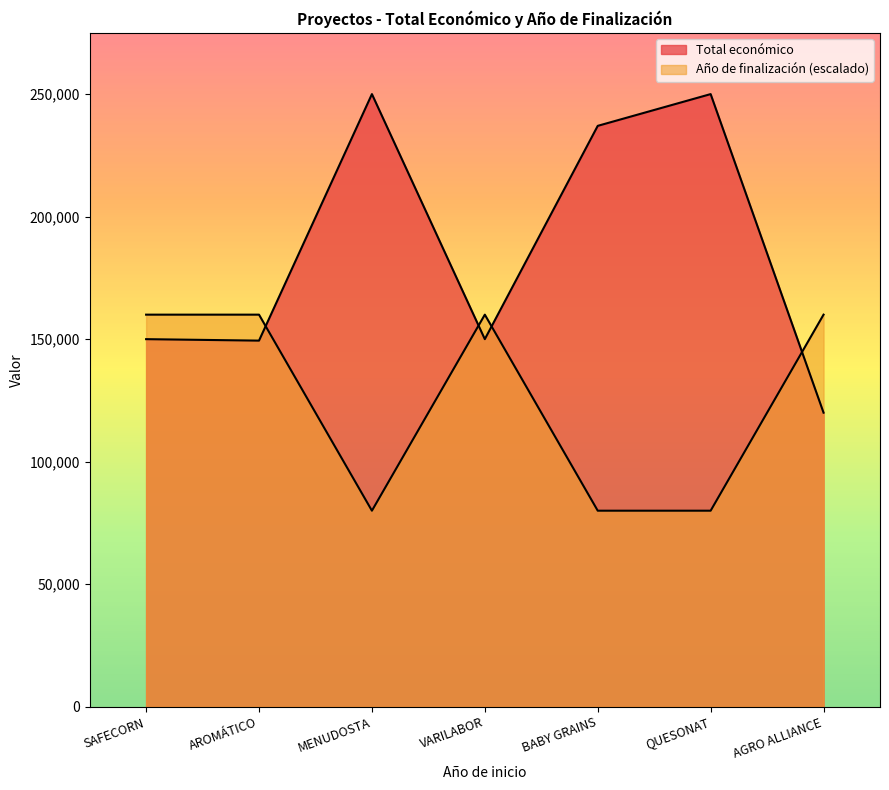

At MENUDOSTA, list the series in order from smallest to largest.

Año de finalización, Total económico